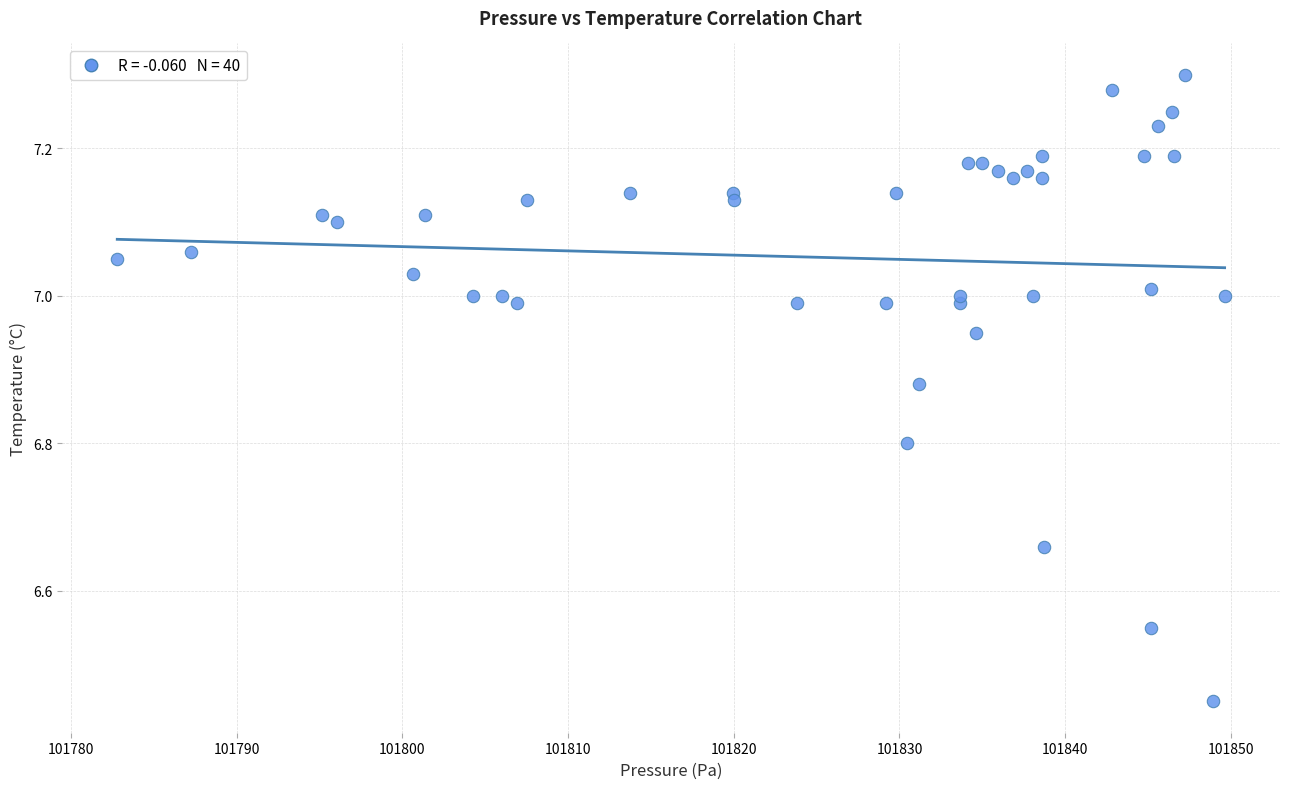

What is the range of X values (max minus min)?

66.9